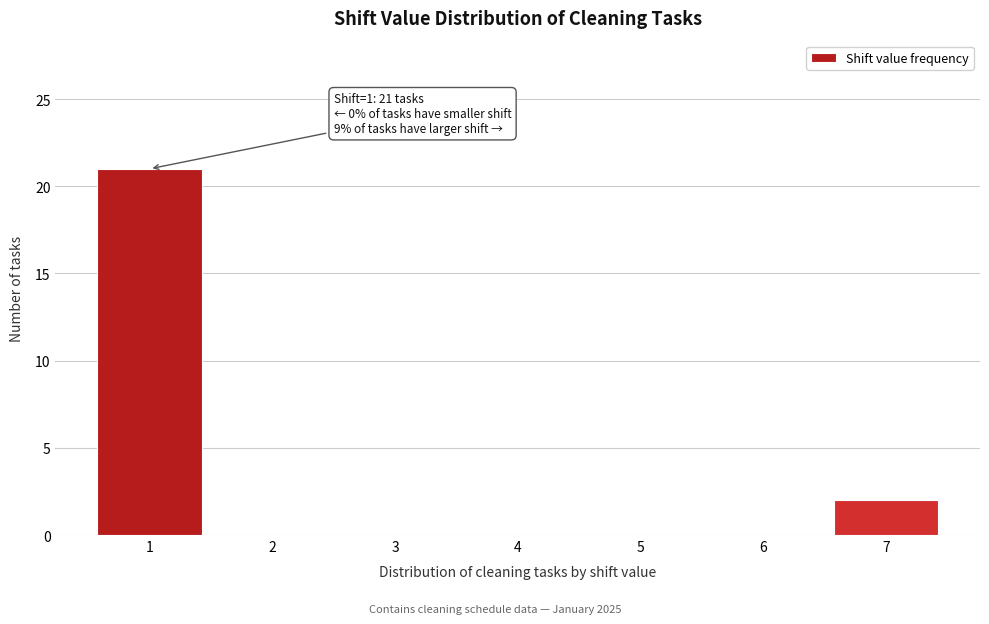

Reading left to right, what are all the values shown in this chart?

1=21	2=0	3=0	4=0	5=0	6=0	7=2